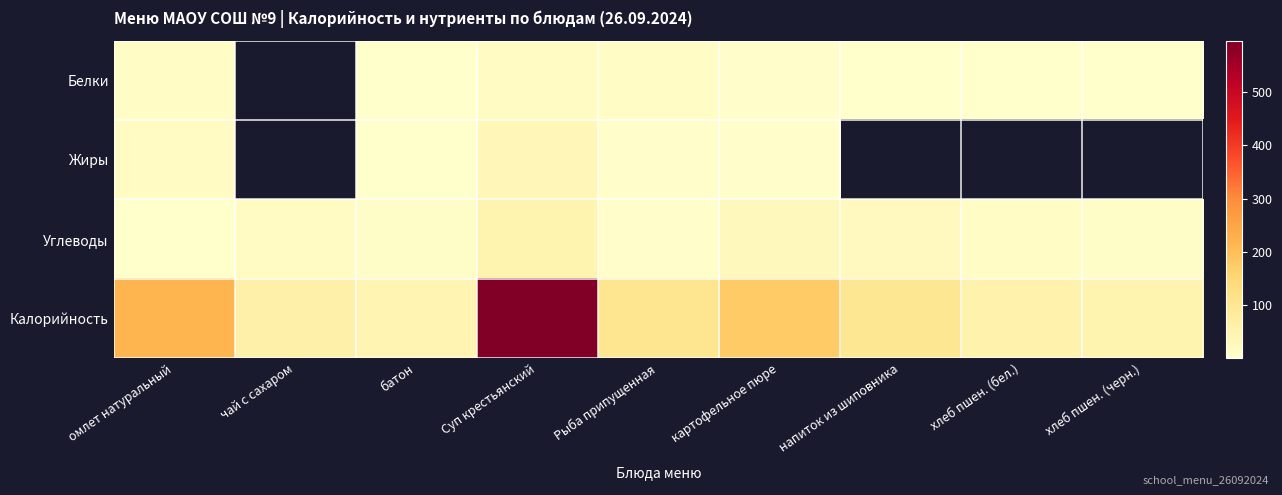

Rank the series by their maximum value, from highest to lowest.

Калорийность, Углеводы, Жиры, Белки